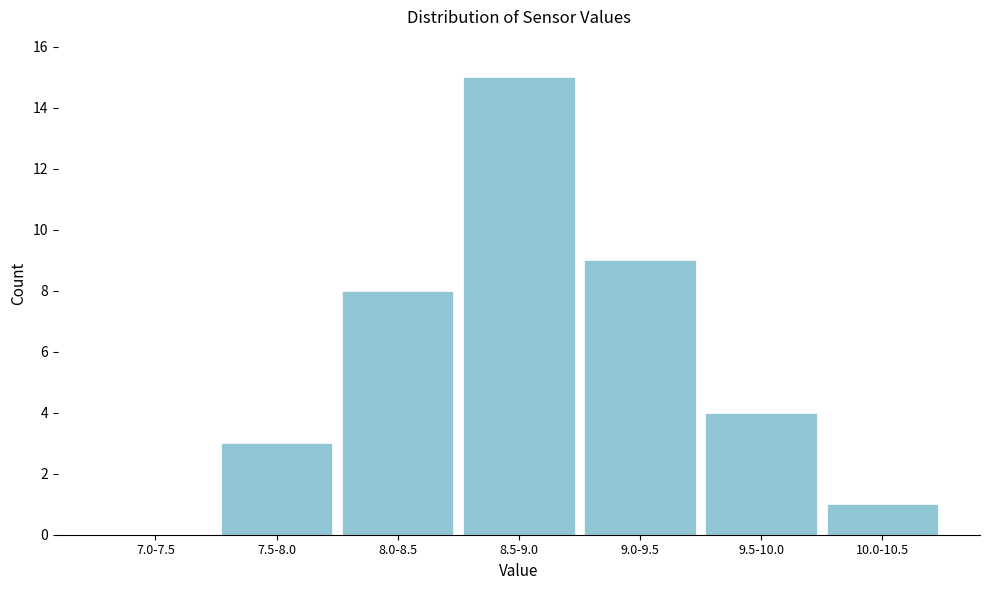

Reading left to right, what are all the values shown in this chart?

7.0-7.5=0	7.5-8.0=3	8.0-8.5=8	8.5-9.0=15	9.0-9.5=9	9.5-10.0=4	10.0-10.5=1